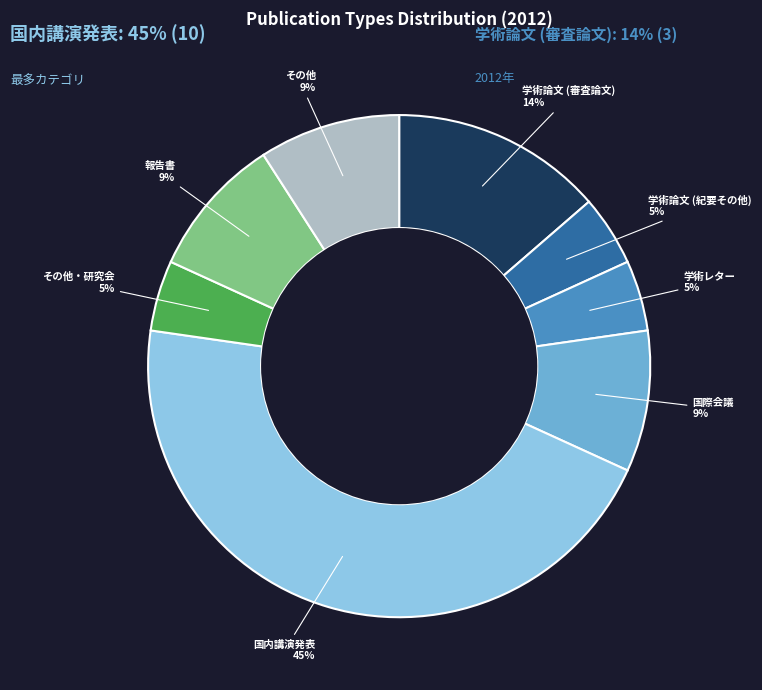

Which category has the smallest portion of the pie?

学術論文 (紀要その他)